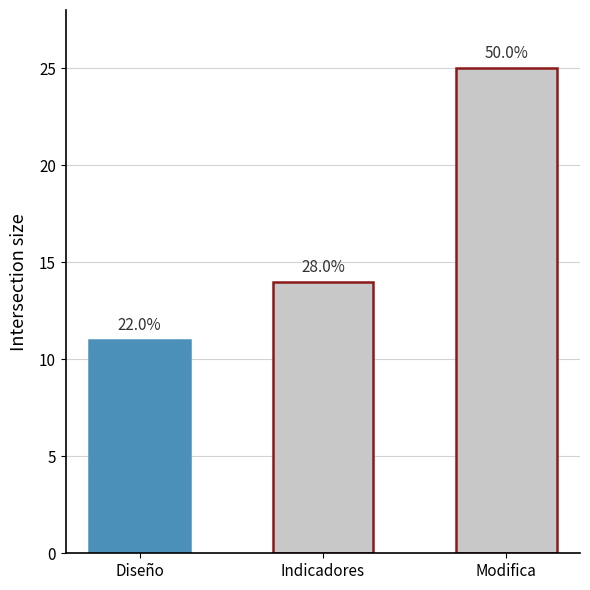

Reading left to right, transcribe all the data shown in this chart.

Diseño=11	Indicadores=14	Modifica=25